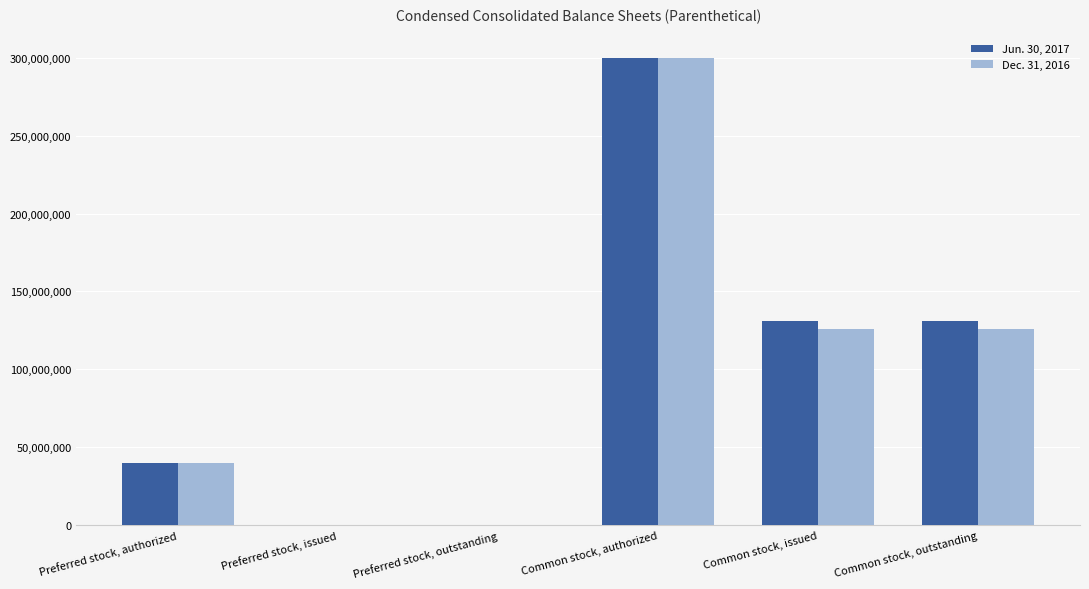

Are the bars grouped side by side (vs. stacked)?

Yes